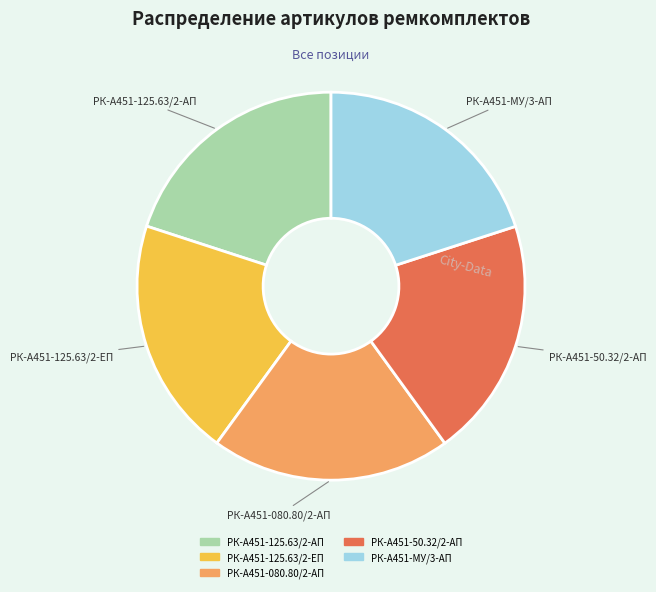

How many segments does this pie chart have?

5